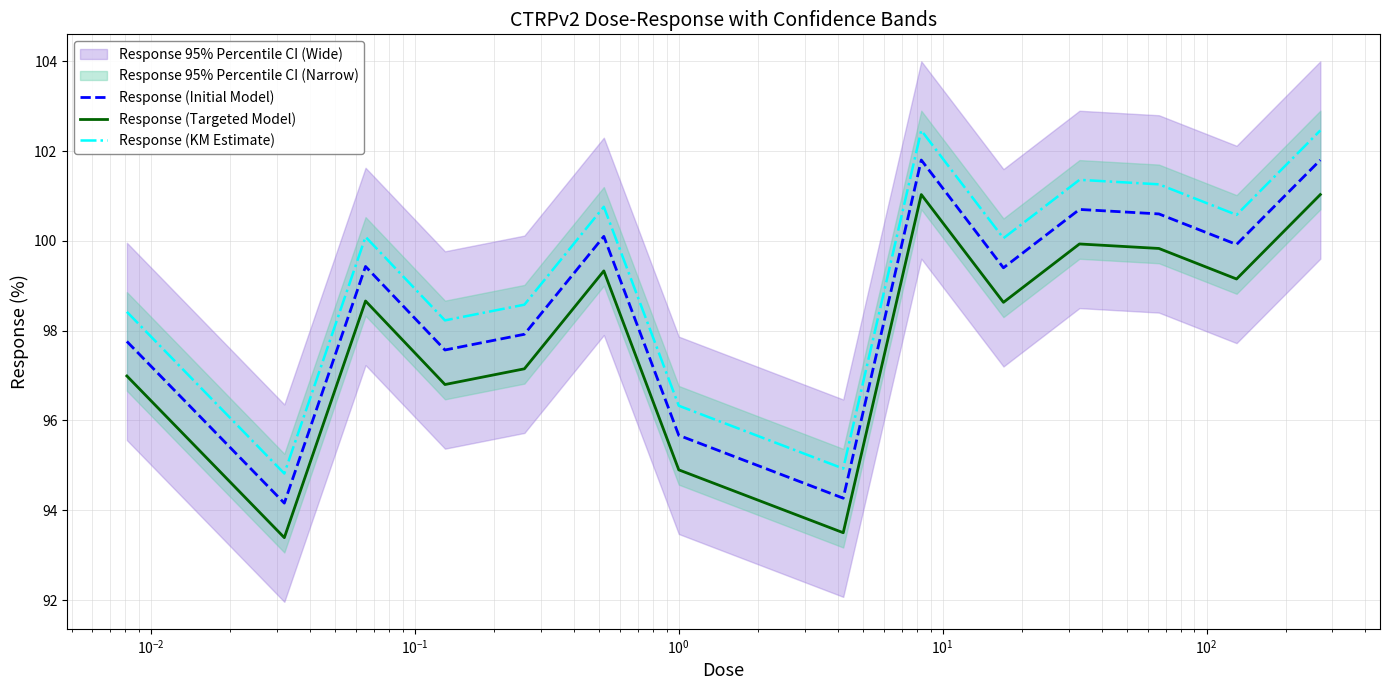

What is the highest value of the Response (Initial Model) series?

101.8